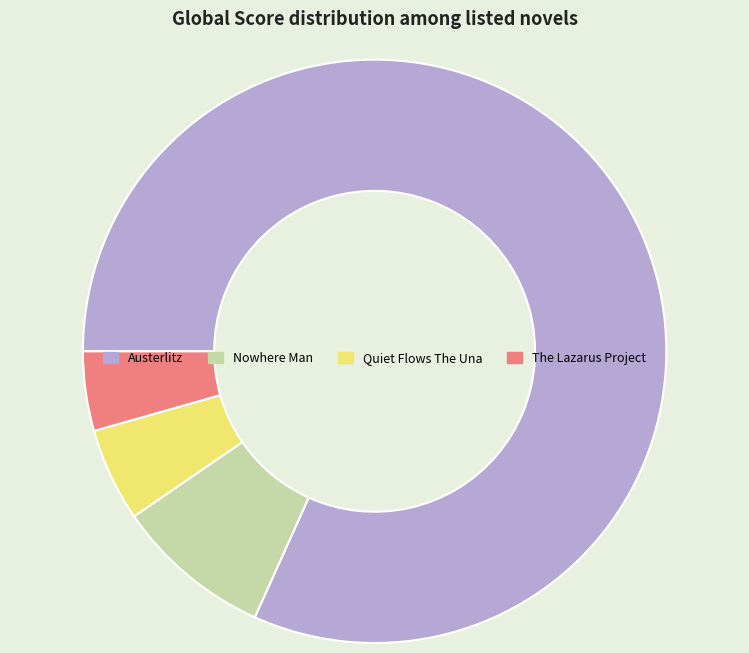

Count the number of slices in the pie.

4